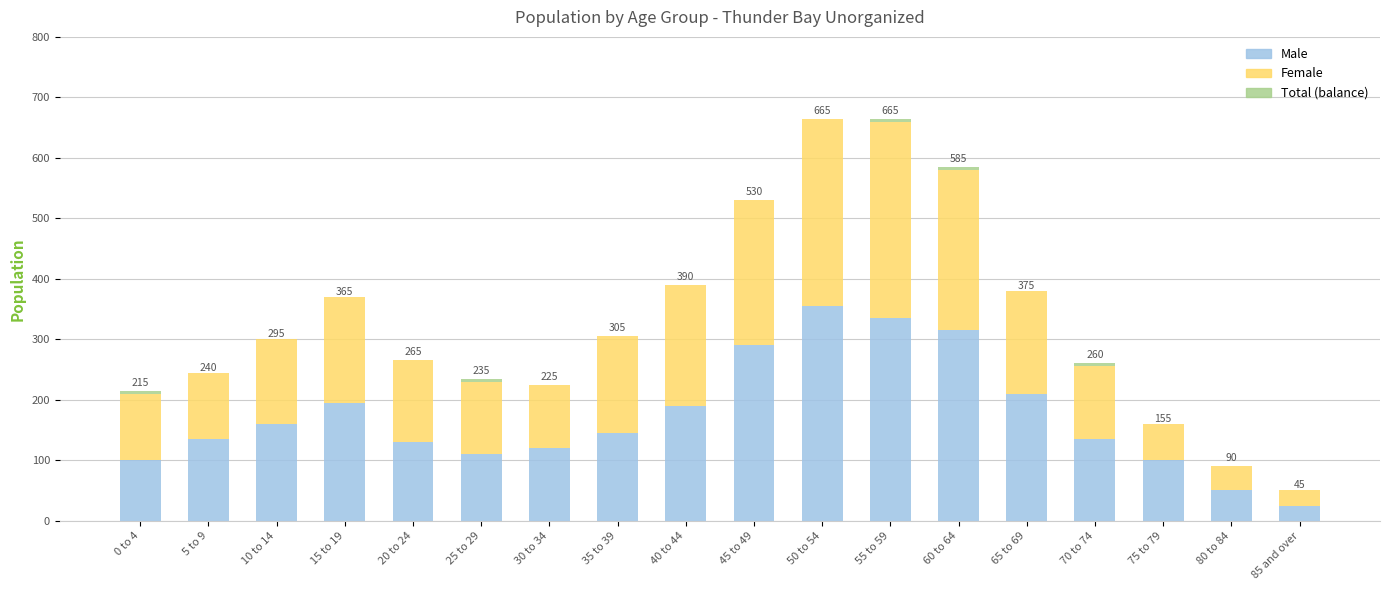

The Female series shows 379 at 60 to 64. True or false?

False